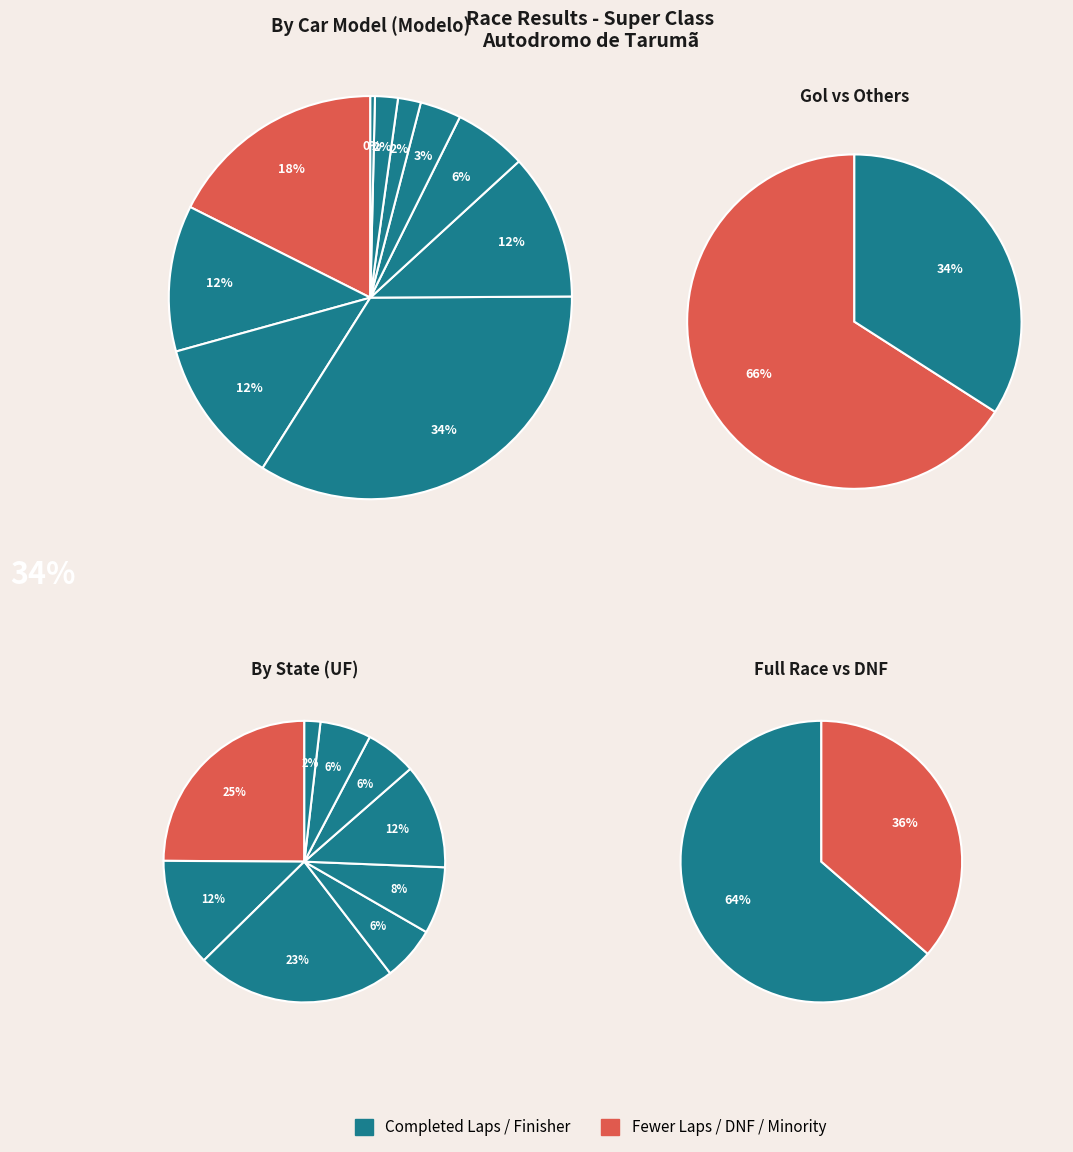

True or false: Pablo Alves accounts for 1% of the total.

False